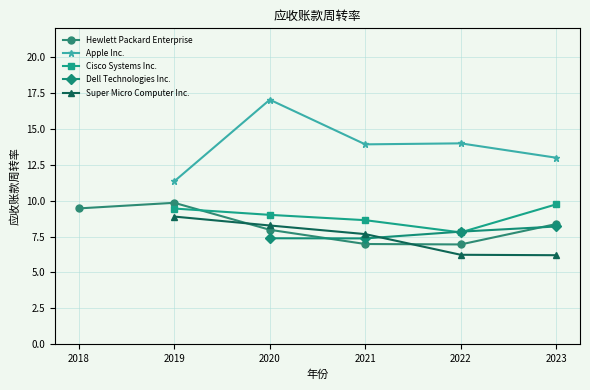

True or false: Apple Inc. and Super Micro Computer Inc. cross at least once.

False